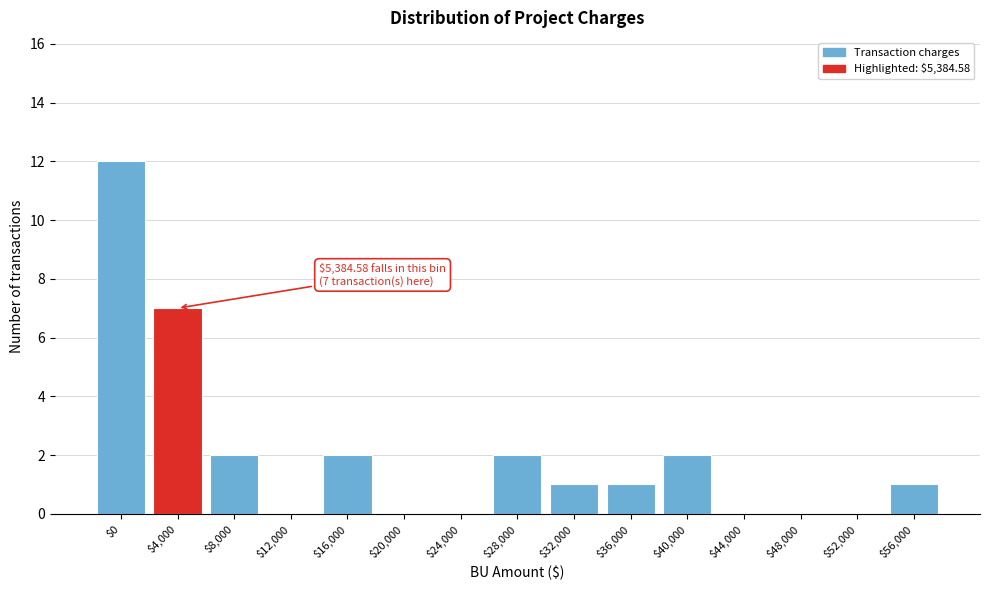

What is the sum of all values?

30